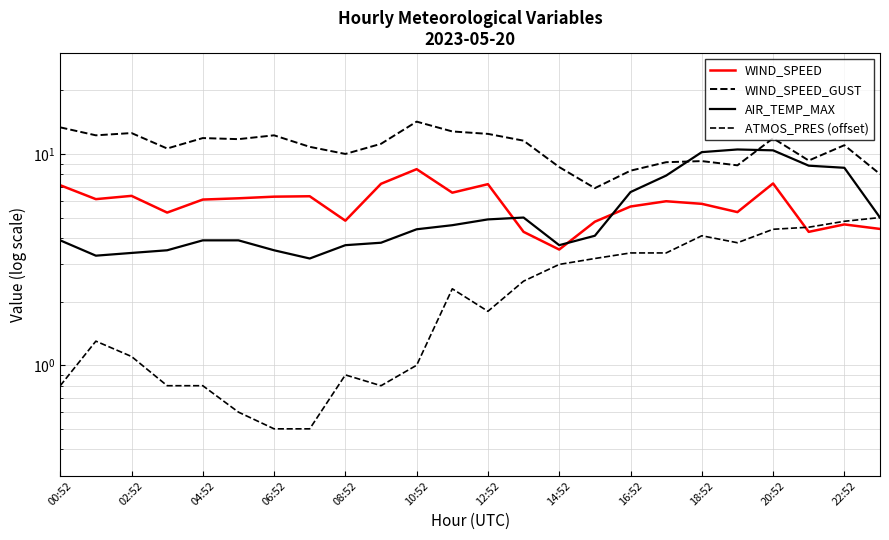

What is the value of the ATMOS_PRES (offset) point at the 9th from the left?

0.9